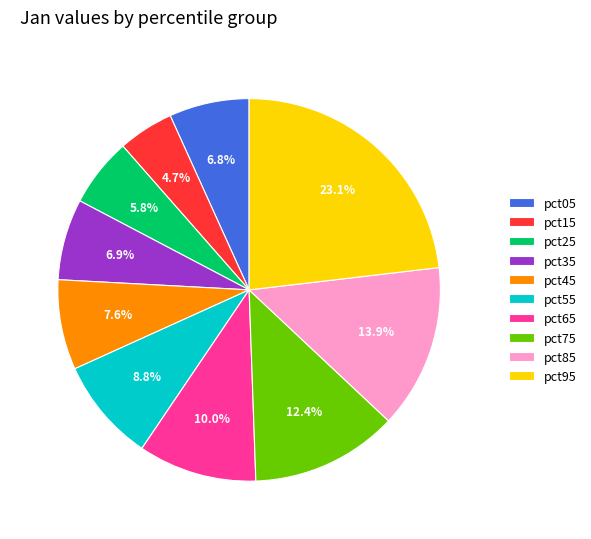

True or false: pct25 accounts for 1% of the total.

False